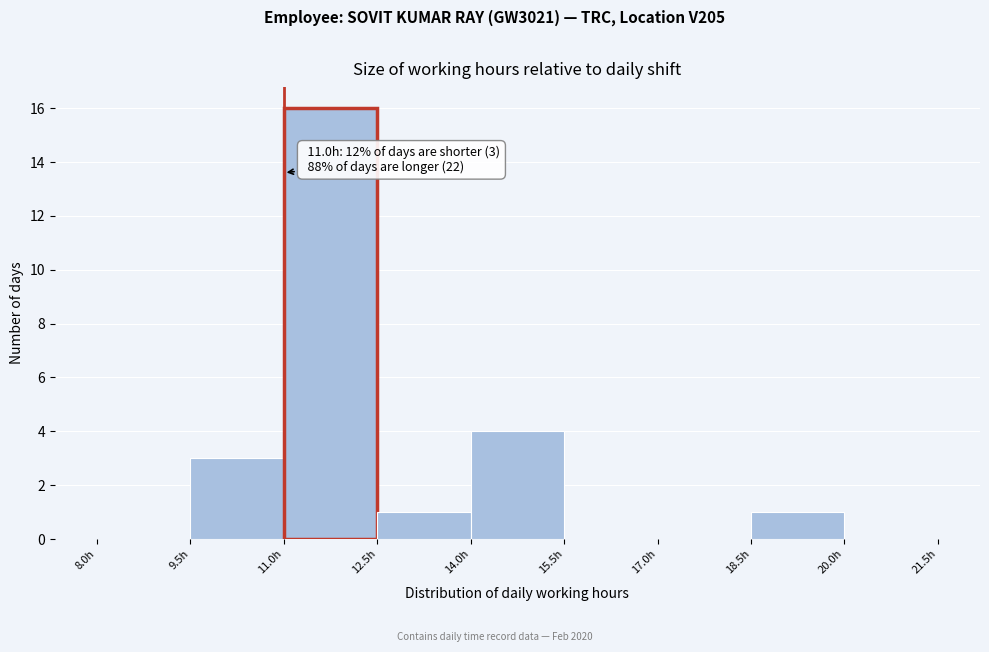

Which range on the x-axis has the tallest bar?

11.0 to 12.5